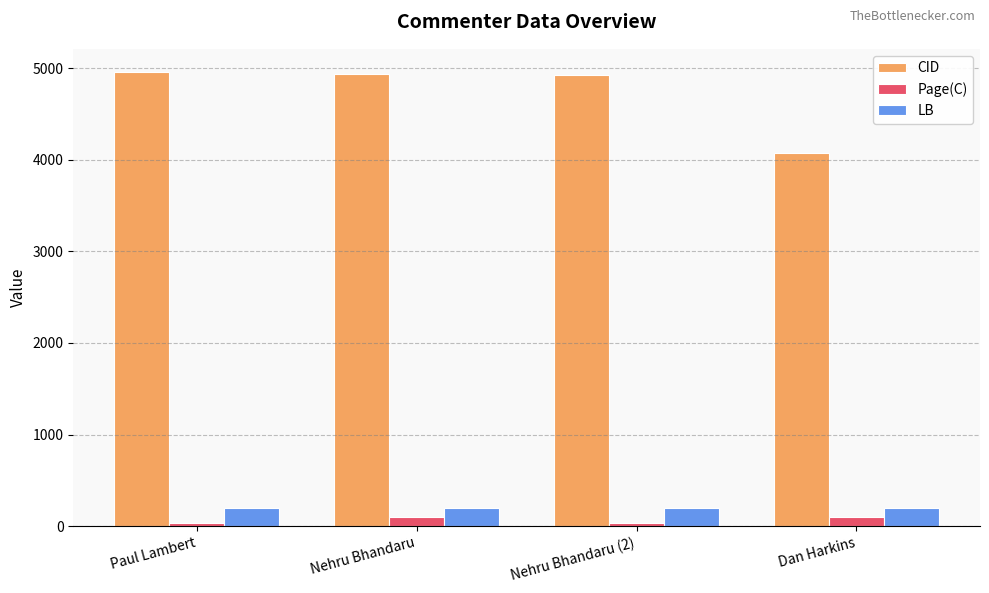

True or false: CID has a value of 4962 at Paul Lambert.

True